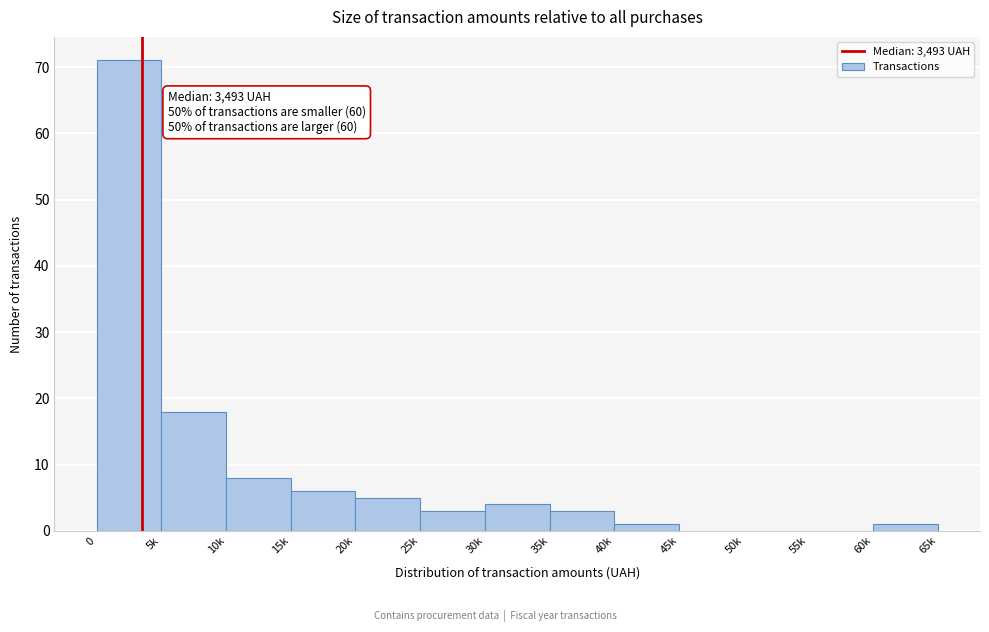

Reading left to right, what are all the values shown in this chart?

0=71	5k=18	10k=8	15k=6	20k=5	25k=3	30k=4	35k=3	40k=1	45k=0	50k=0	55k=0	60k=1